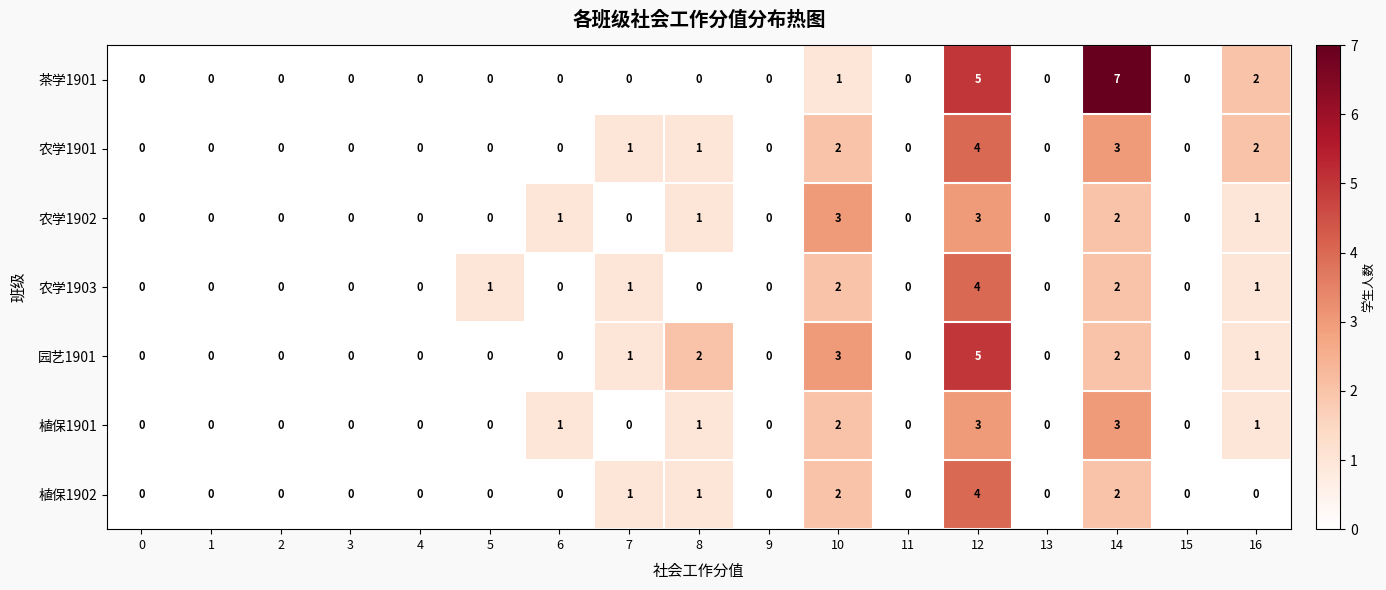

At which category is the sum across all series the highest?

12